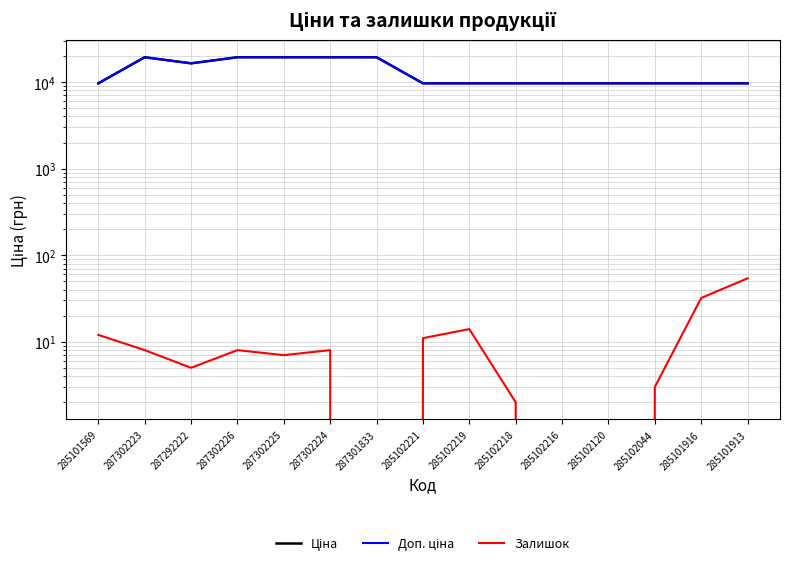

What position from the left is 287302224?

6